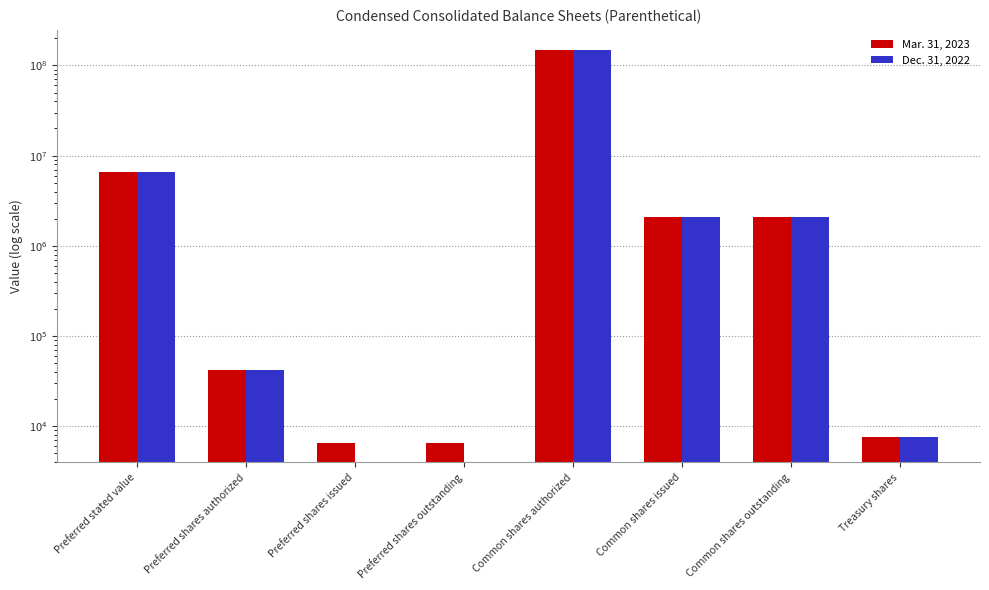

Is it true that Mar. 31, 2023 equals 991470 at Common shares issued?

False